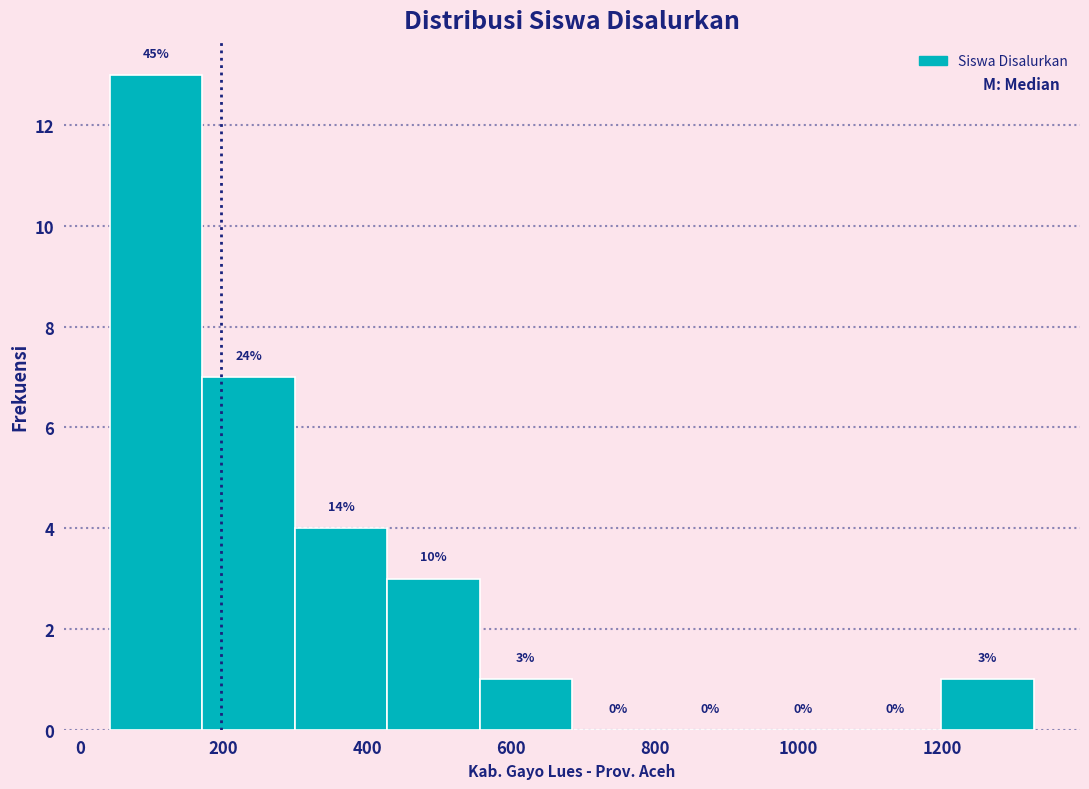

Over which range of the x-axis is the bar tallest?

40 to 180